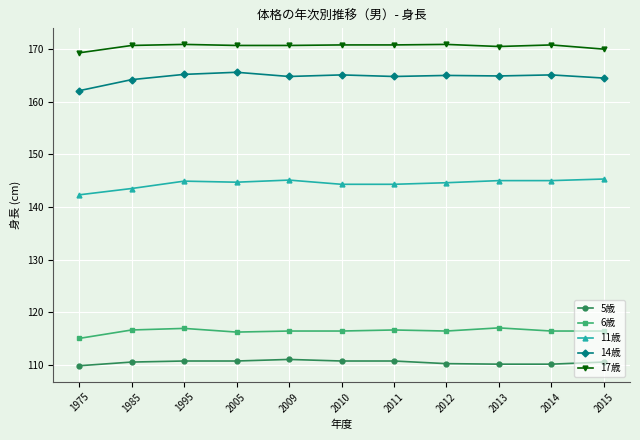

What is the greatest value displayed?

170.9